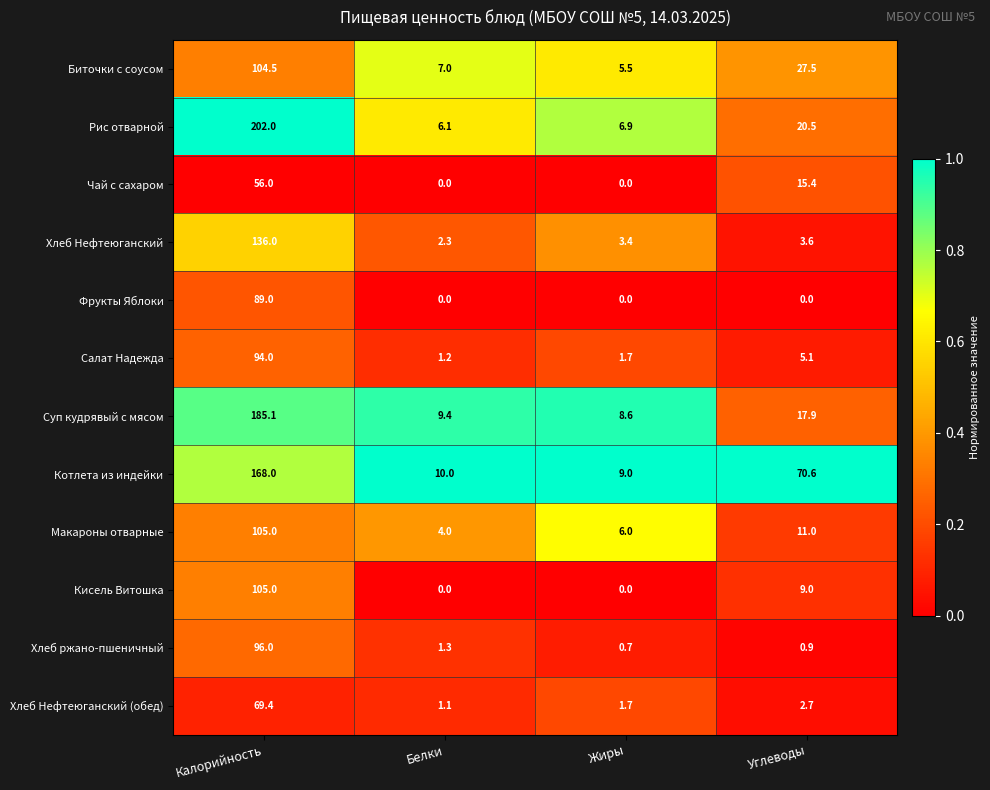

At Углеводы, list the series in order from largest to smallest.

Котлета из индейки, Биточки с соусом, Рис отварной, Суп кудрявый с мясом, Чай с сахаром, Макароны отварные, Кисель Витошка, Салат Надежда, Хлеб Нефтеюганский, Хлеб Нефтеюганский (обед), Хлеб ржано-пшеничный, Фрукты Яблоки